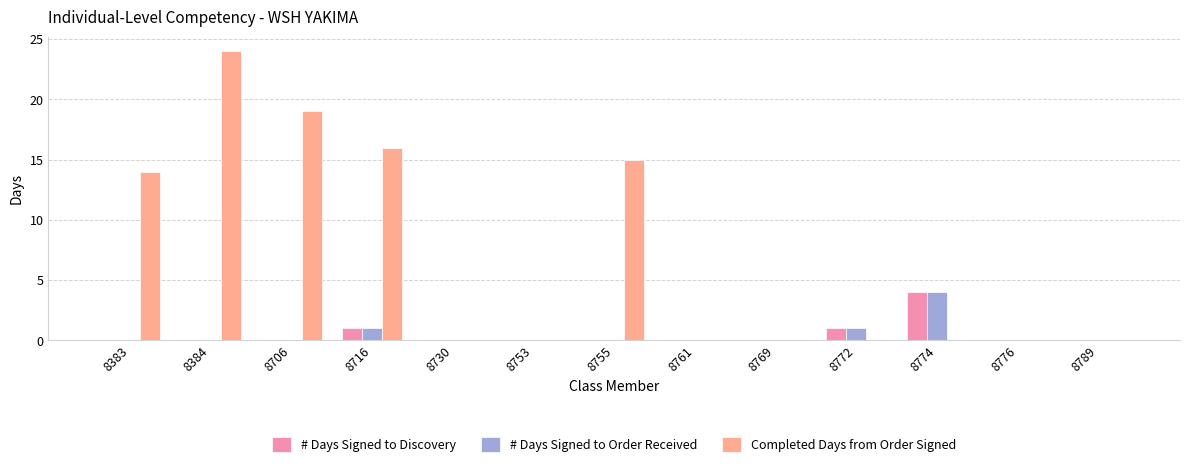

Reading left to right, extract all data points from this chart.

# Days Signed to Discovery: 8383=0	8384=0	8706=0	8716=1	8730=0	8753=0	8755=0	8761=0	8769=0	8772=1	8774=4	8776=0	8789=0
# Days Signed to Order Received: 8383=0	8384=0	8706=0	8716=1	8730=0	8753=0	8755=0	8761=0	8769=0	8772=1	8774=4	8776=0	8789=0
Completed Days from Order Signed: 8383=14	8384=24	8706=19	8716=16	8730=0	8753=0	8755=15	8761=0	8769=0	8772=0	8774=0	8776=0	8789=0